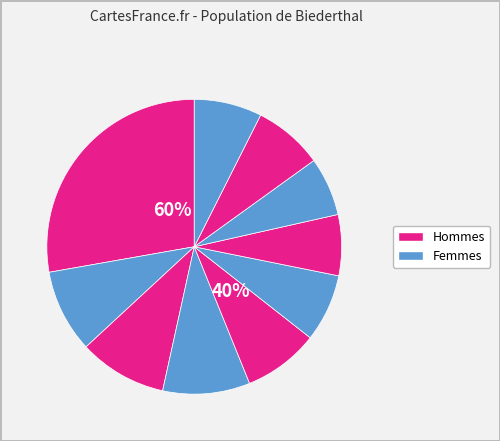

Is pct55 the majority of the pie?

No